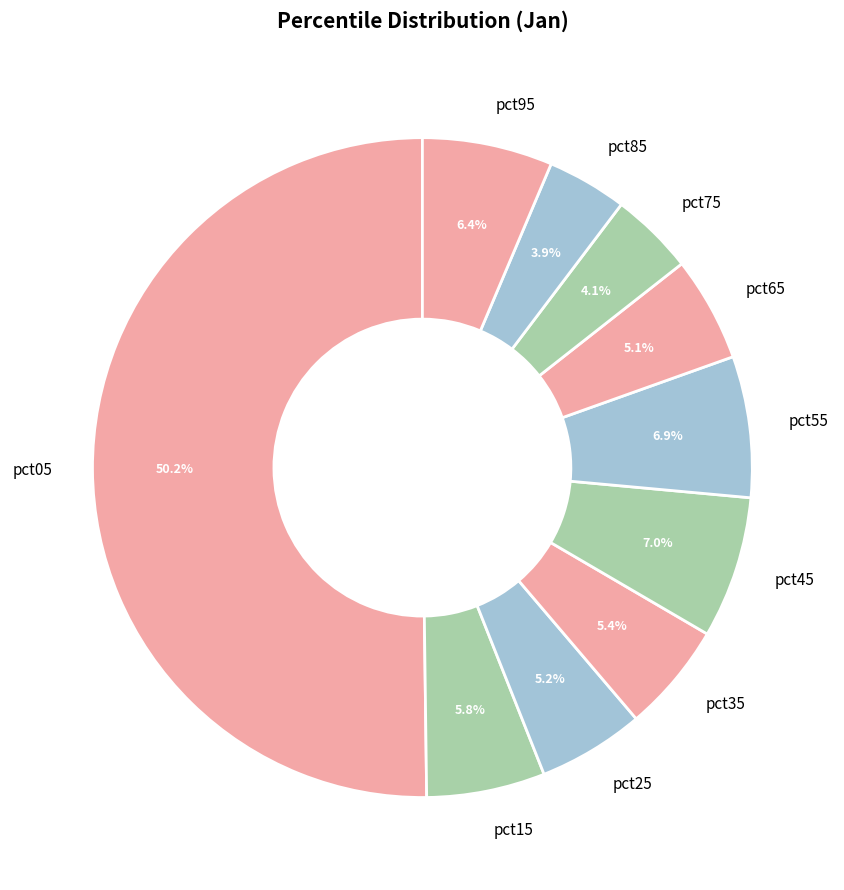

What is the majority slice?

pct05